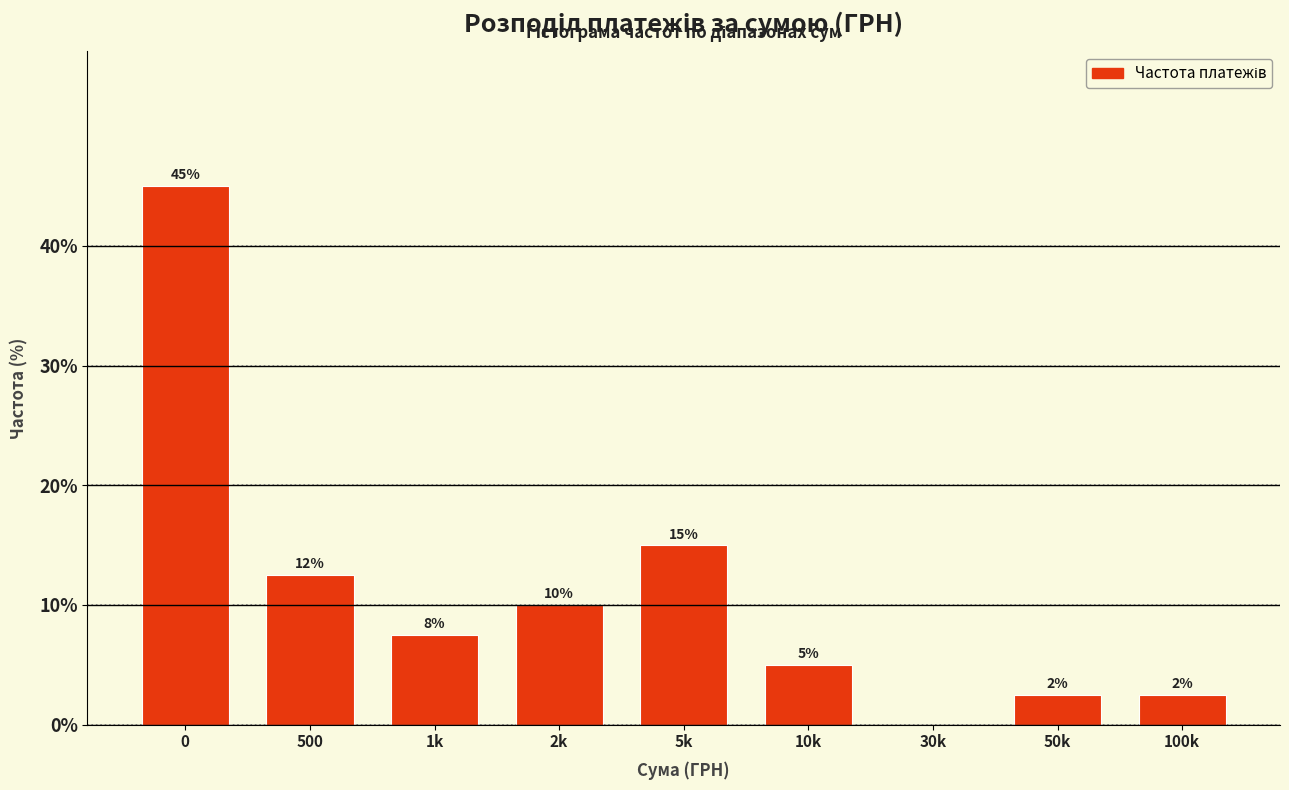

The value at 10k is 5.0. True or false?

True